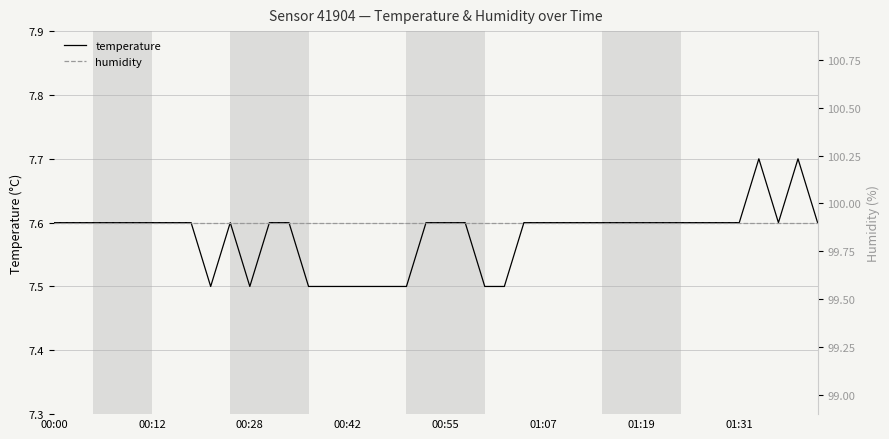

What is the minimum value for temperature?

7.5